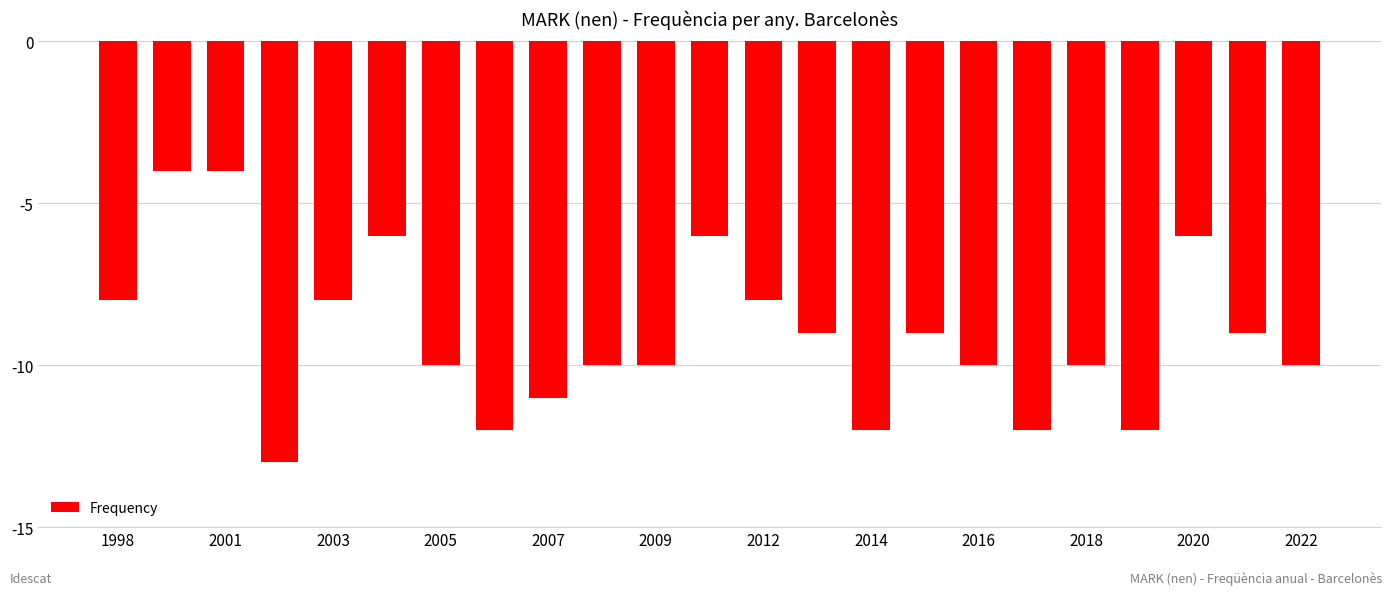

What is the difference between the maximum and minimum values?

9